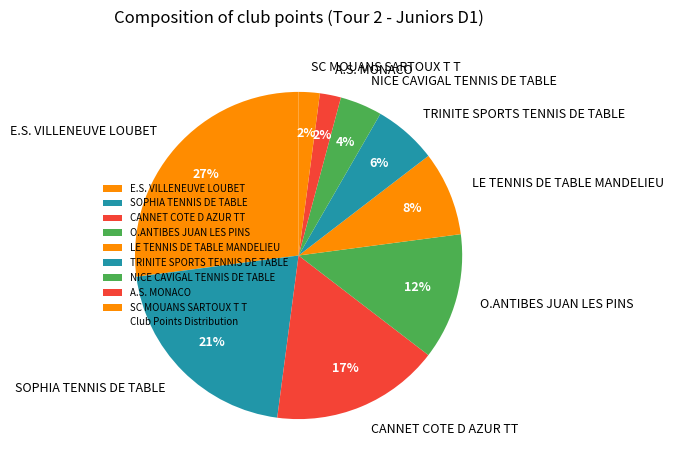

To the nearest percent, what portion does E.S. VILLENEUVE LOUBET represent?

27%